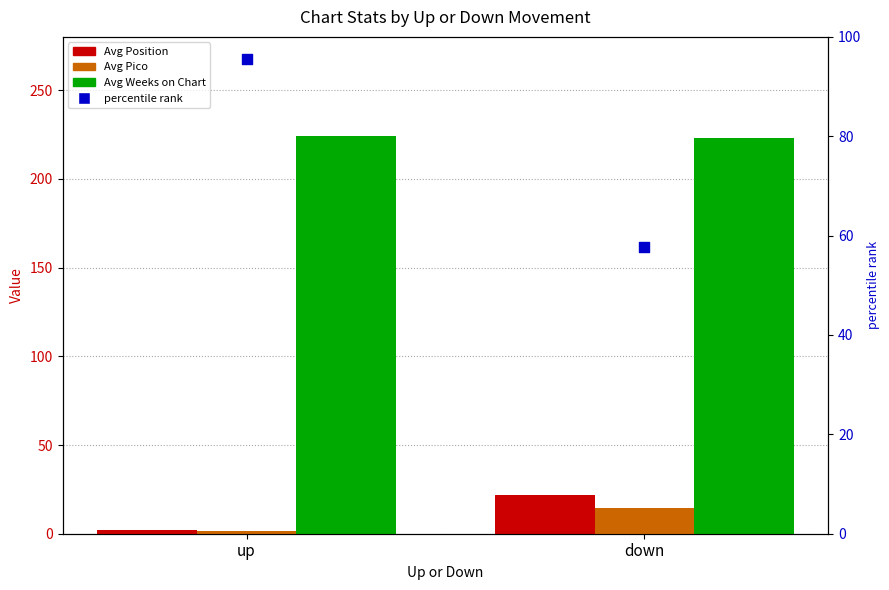

What are all the series names shown in the legend?

Avg Position, Avg Pico, Avg Weeks on Chart, percentile rank